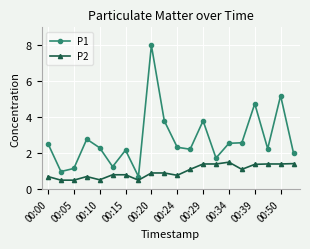

What is the difference between the maximum and minimum values in the P2 series?

1.0